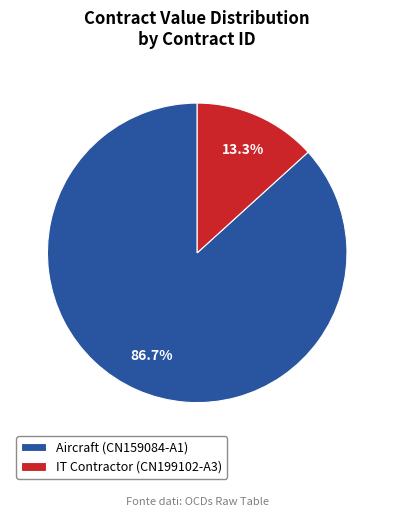

Approximately how many times larger is the value at IT Contractor (CN199102-A3) compared to Aircraft (CN159084-A1)?

0.2